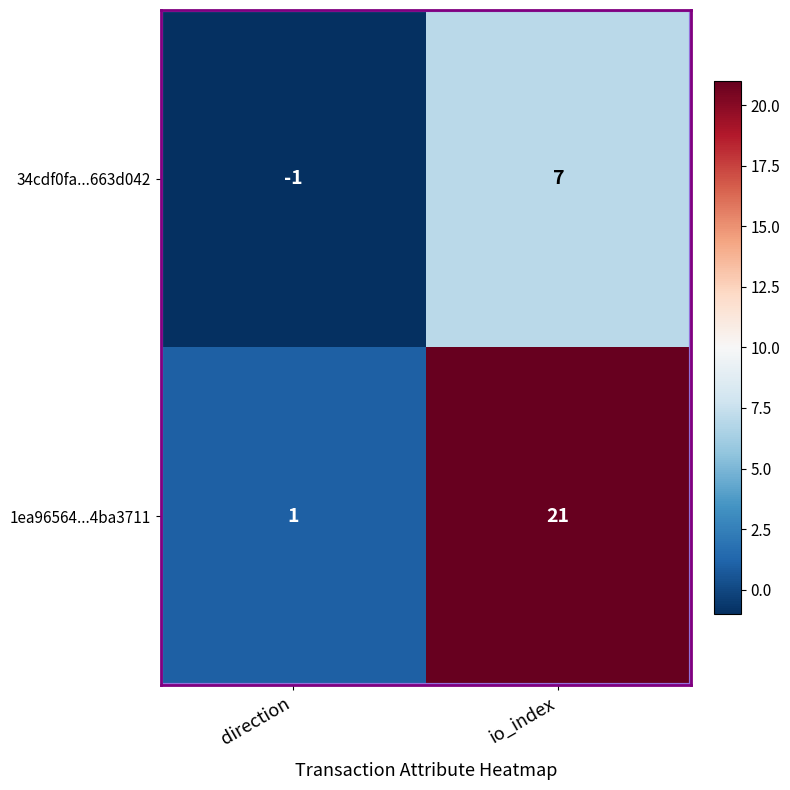

Rank the series by their average value, from lowest to highest.

34cdf0fa...663d042, 1ea96564...4ba3711